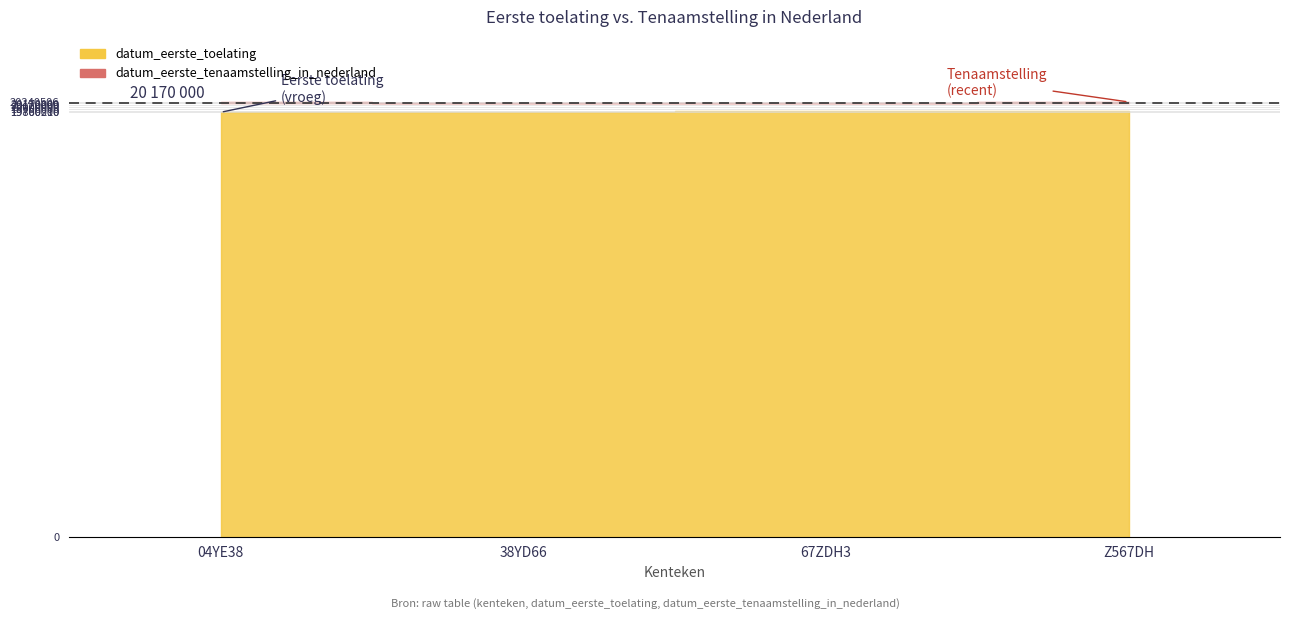

What is the label of the 2nd point from the right?

67ZDH3